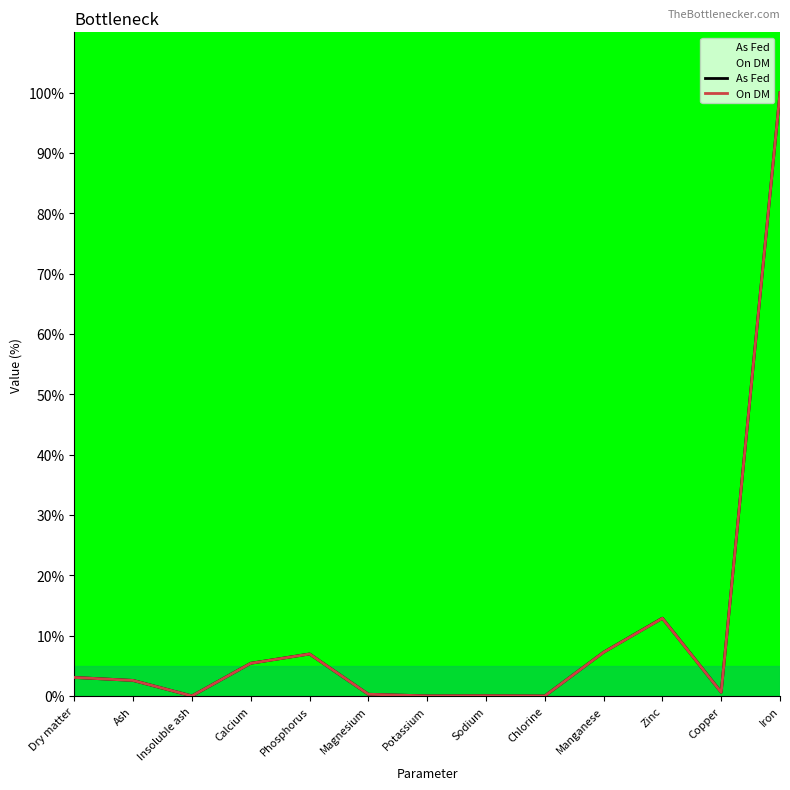

How many lines are shown in the chart?

2